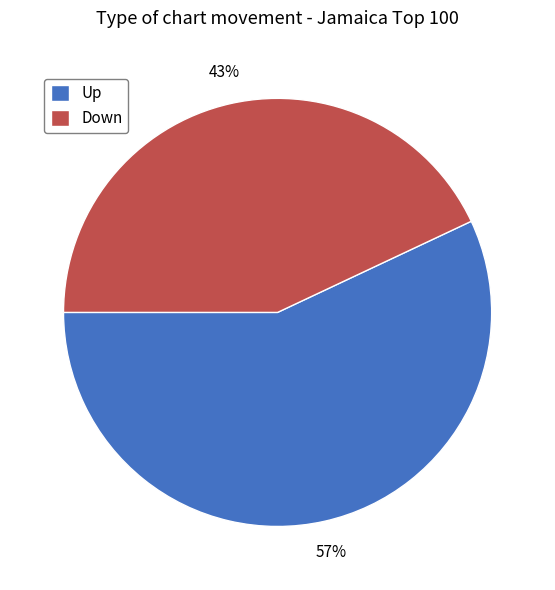

What is the ratio of the value at Up to the value at Down?

1.3